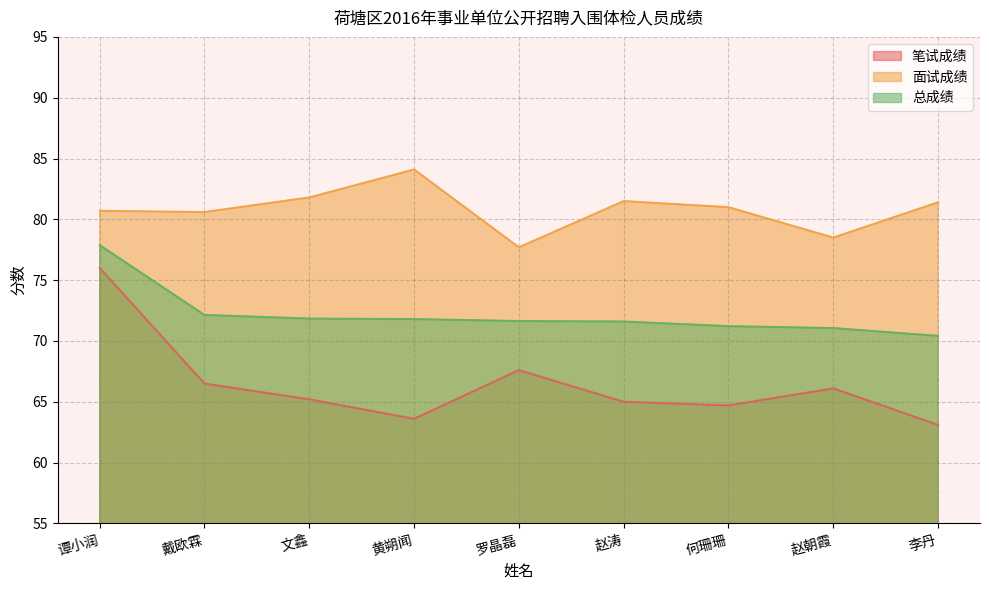

Is it true that 总成绩 equals 71.6 at 罗晶磊?

True